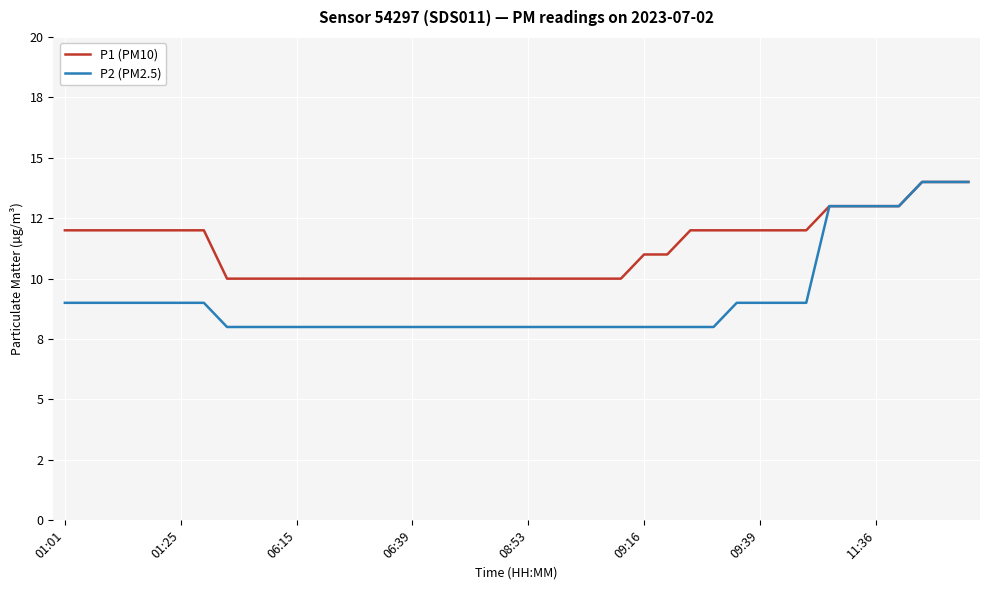

At how many categories does at least one series exceed 8?

40